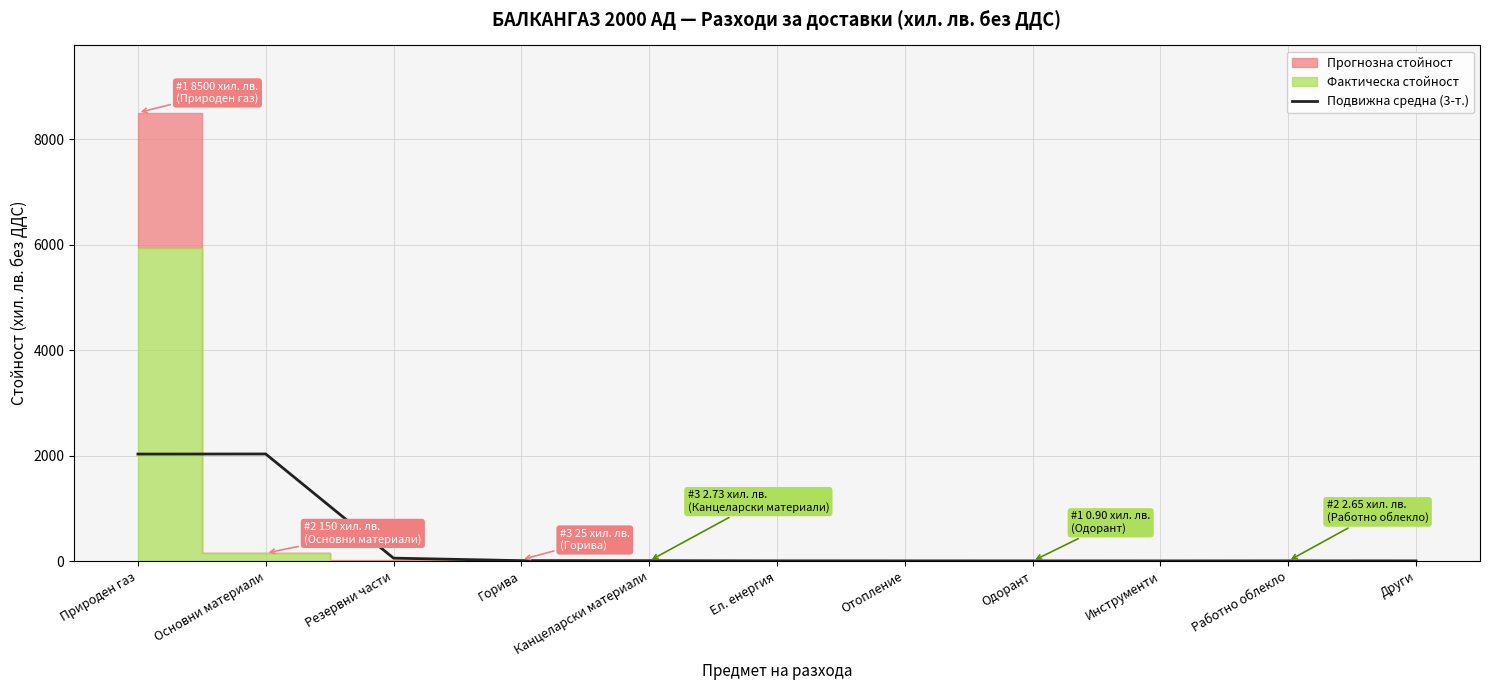

How many values are below 3?

4